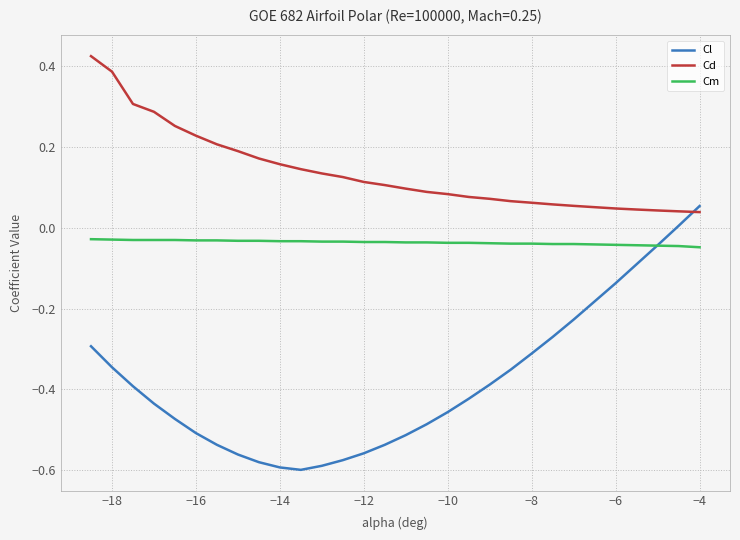

How many lines are shown in the chart?

3